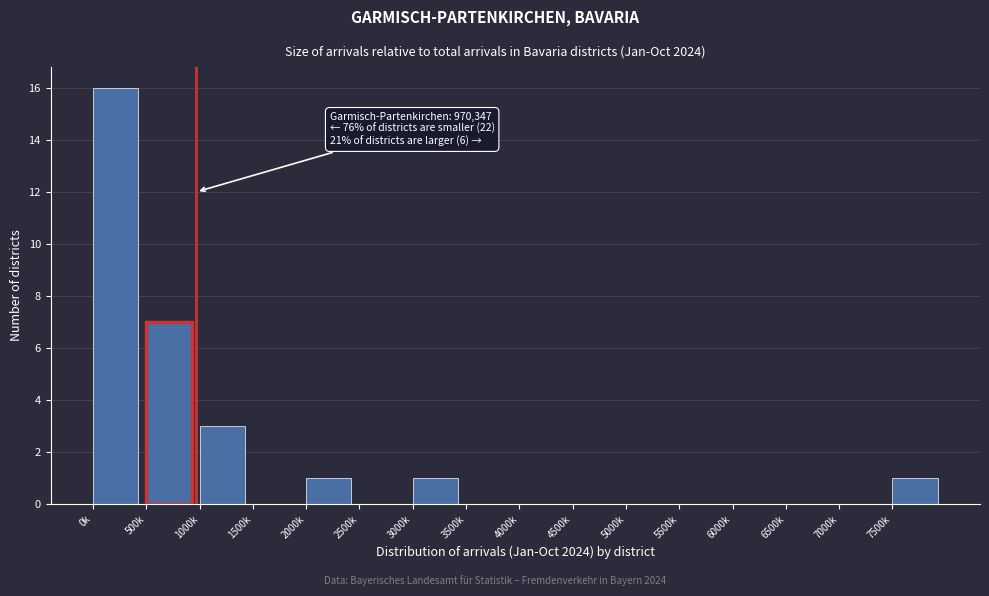

Reading right to left, transcribe all the data shown in this chart.

7500k=1	7000k=0	6500k=0	6000k=0	5500k=0	5000k=0	4500k=0	4000k=0	3500k=0	3000k=1	2500k=0	2000k=1	1500k=0	1000k=3	500k=7	0k=16